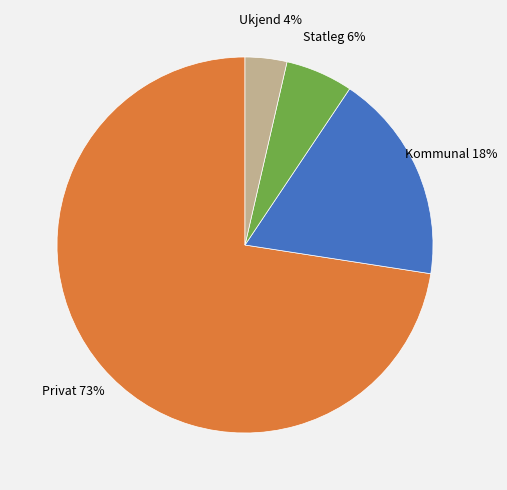

To the nearest percent, what is the average slice percentage?

25%